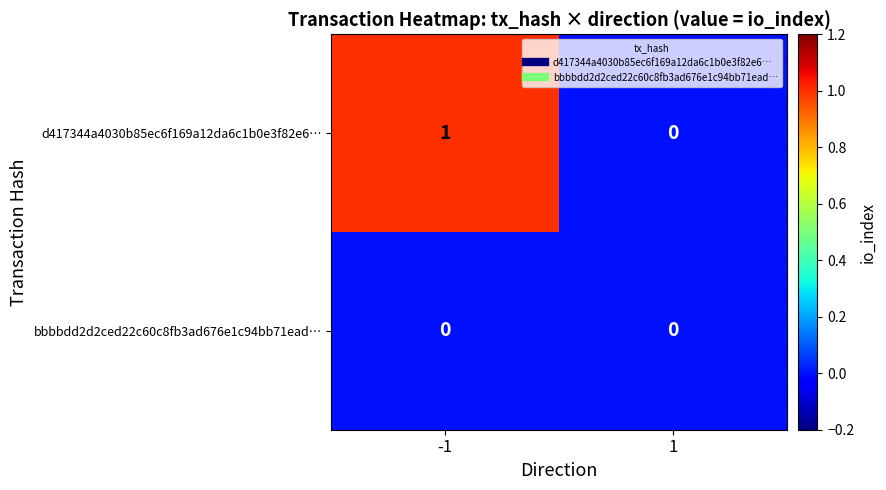

Count the number of categories in the chart.

2